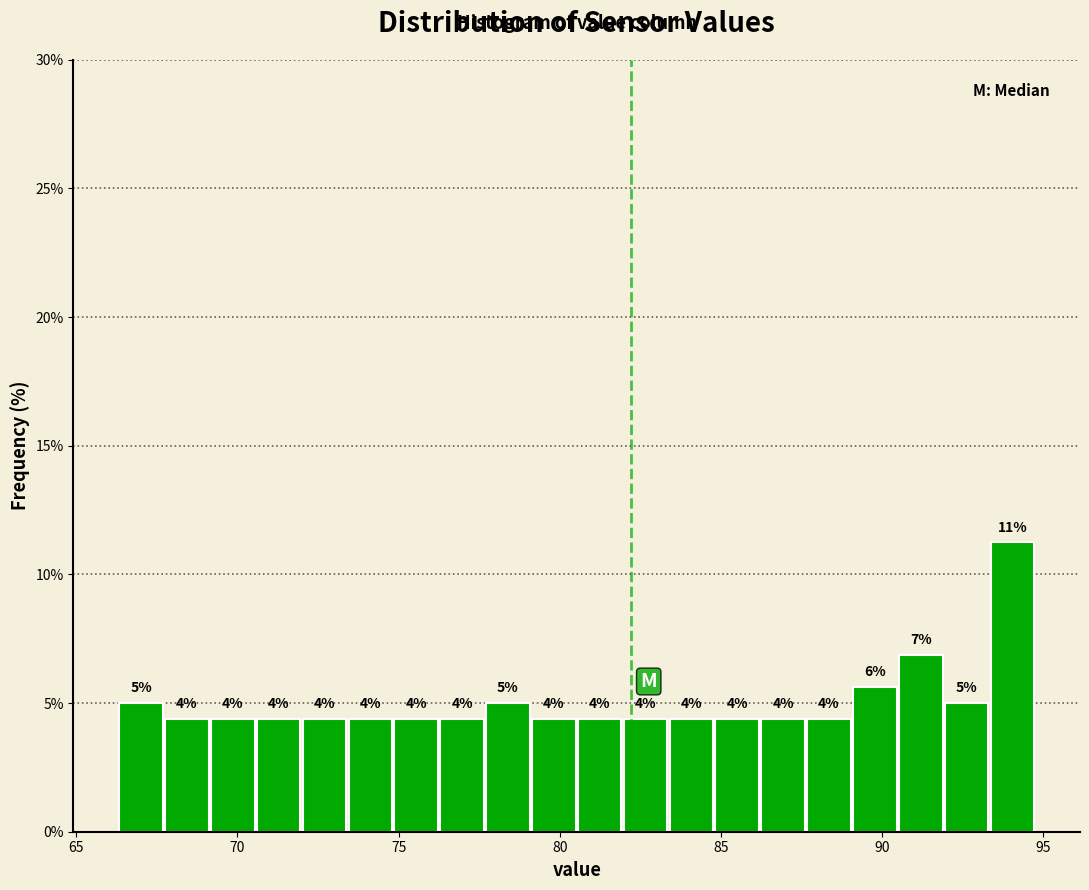

Around what value on the x-axis is the tallest bar? Give the approximate position of its centre, as read against the axis.

94.0